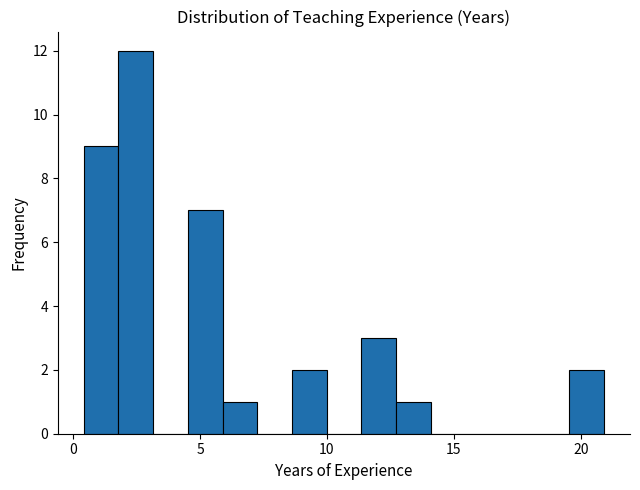

Around what value on the x-axis is the tallest bar? Give the approximate position of its centre, as read against the axis.

2.5